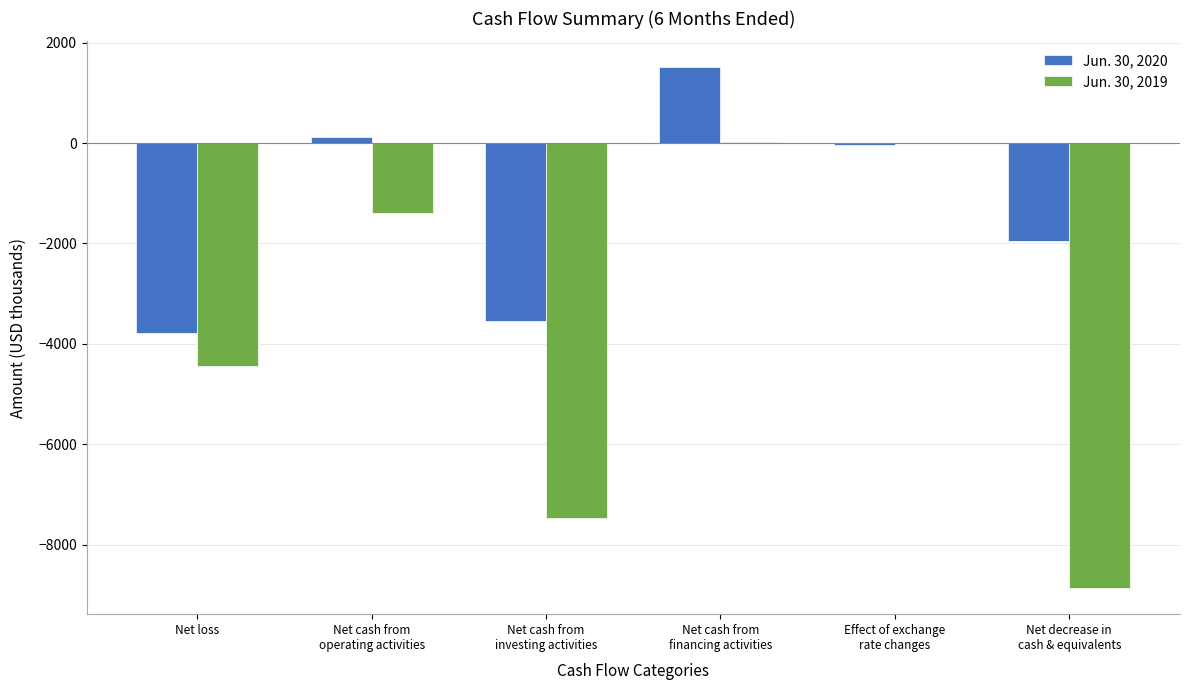

What is the sum of the Jun. 30, 2019 values at Net cash from
investing activities and Net decrease in
cash & equivalents?

-16330